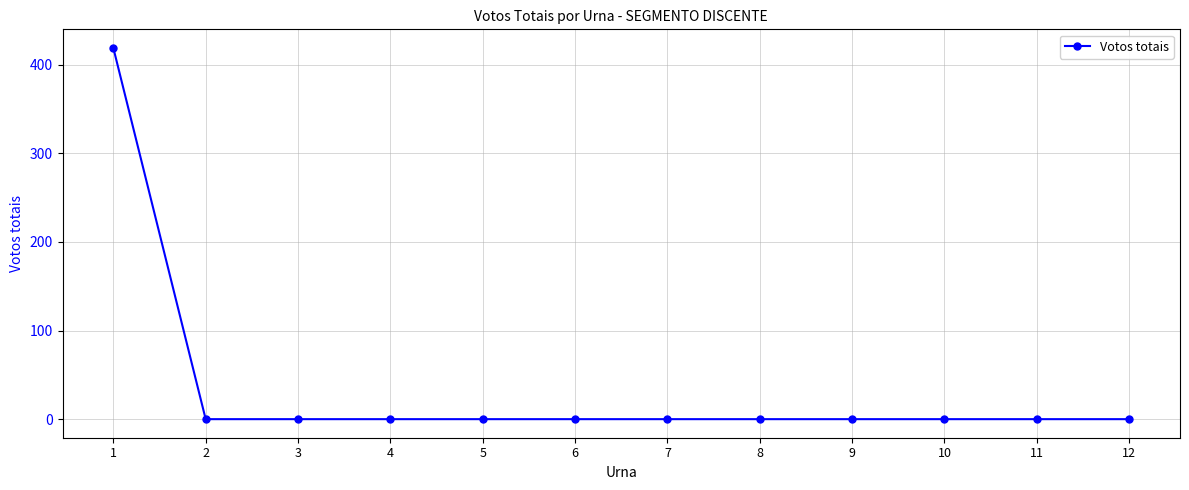

Is this an area chart (filled region under the line)?

No